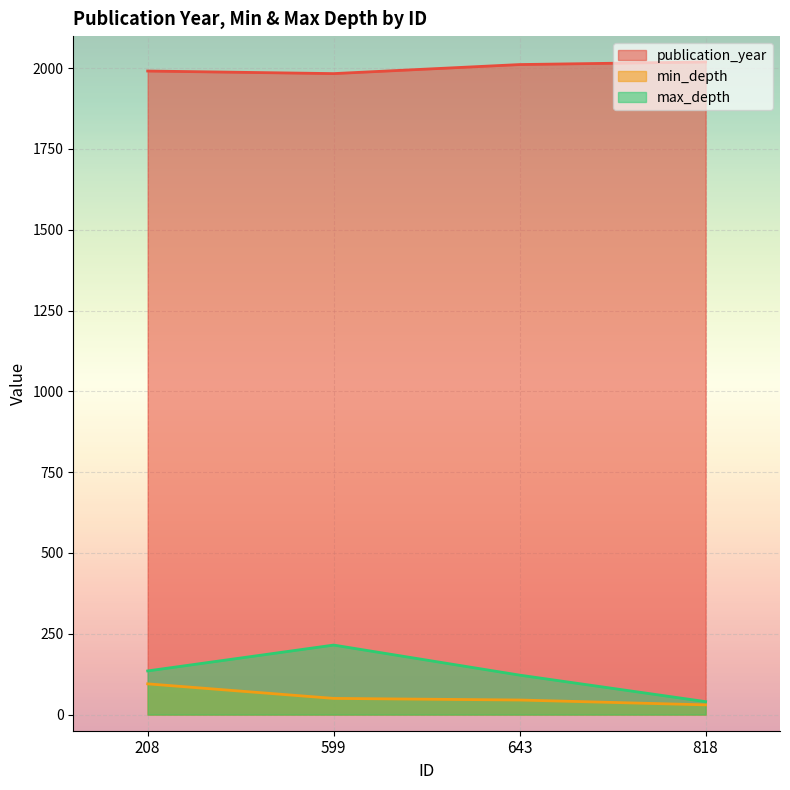

What is the approximate value of publication_year at 599, to the nearest 10?

1980